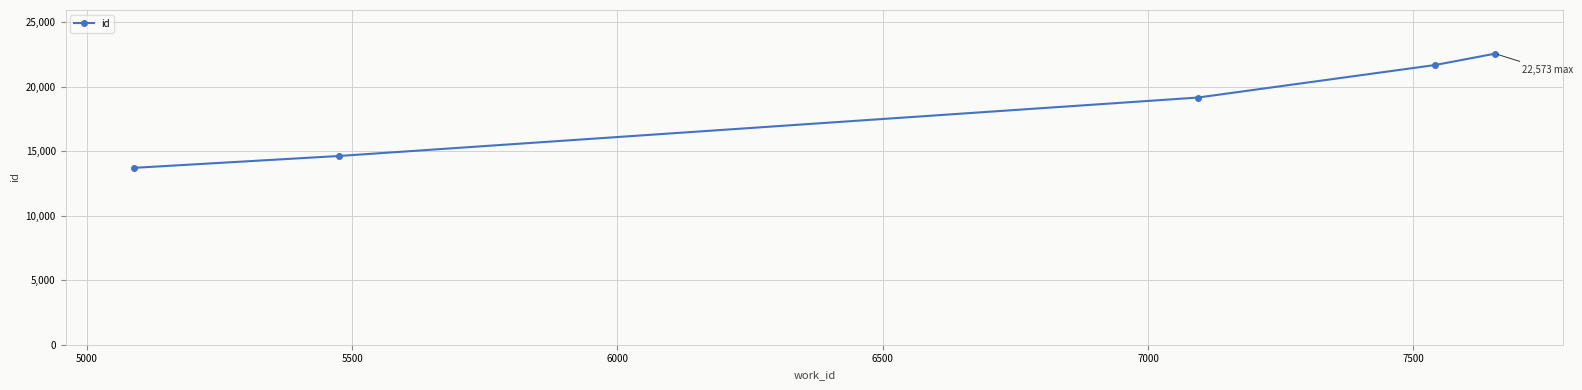

What is the smallest value displayed?

13715